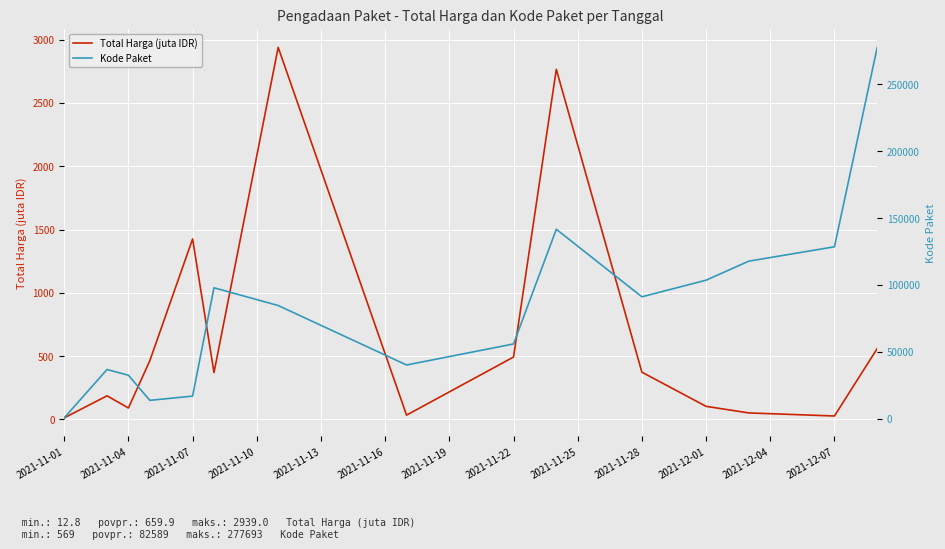

What is the difference between the maximum and minimum values in the Total Harga (juta IDR) series?

2926.2